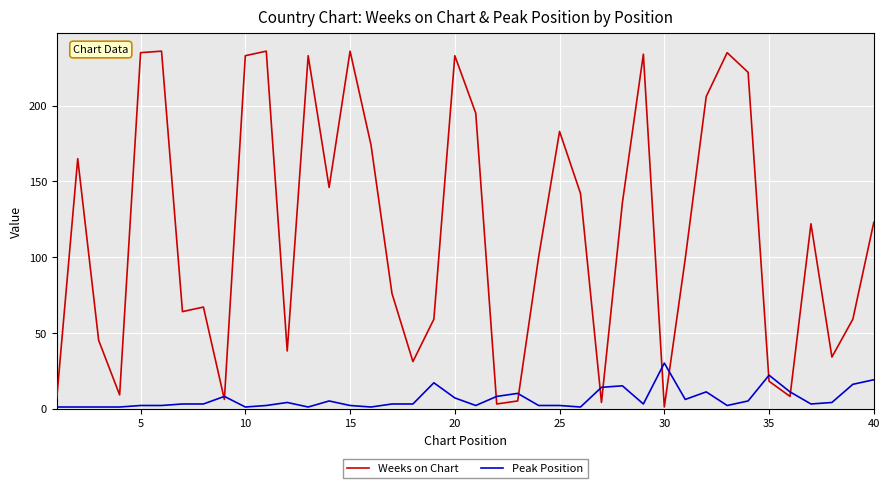

Rank the series by their maximum value, from highest to lowest.

Weeks on Chart, Peak Position